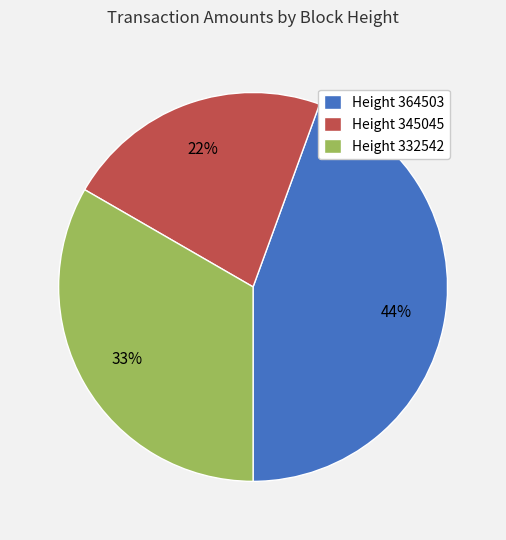

Approximately how many times larger is the value at Height 364503 compared to Height 345045?

2.0